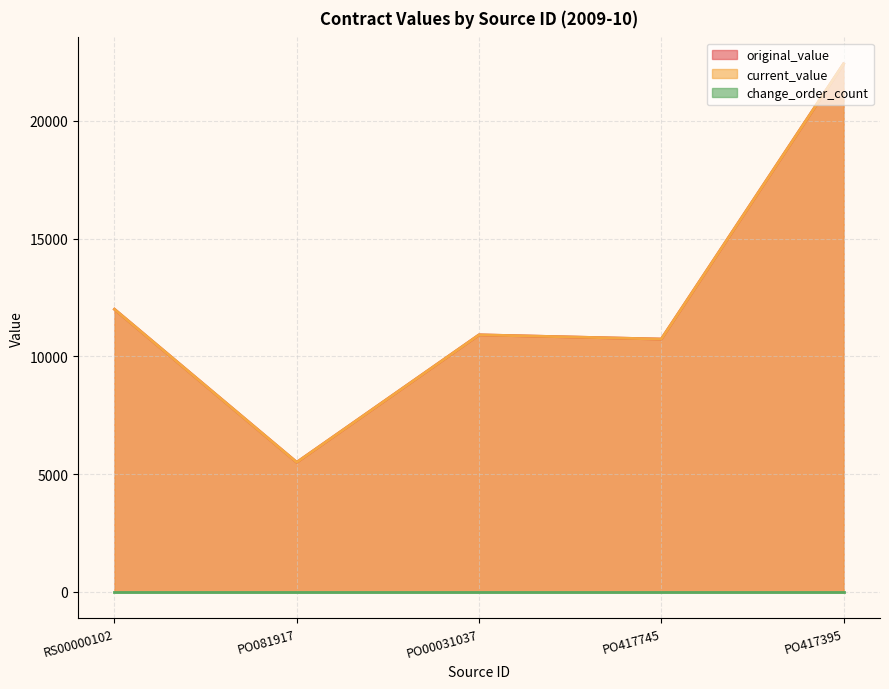

The value of original_value at PO00031037 is 10914.7. True or false?

True